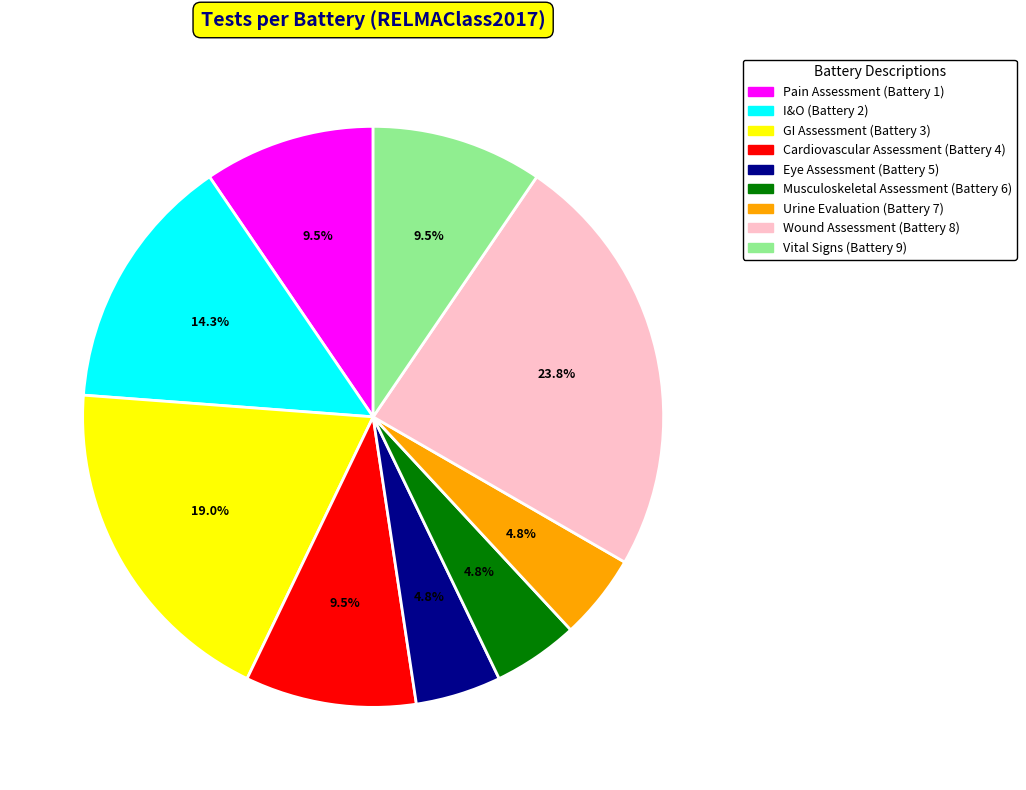

What is the ratio of the value at GI Assessment to the value at Cardiovascular Assessment?

2.0